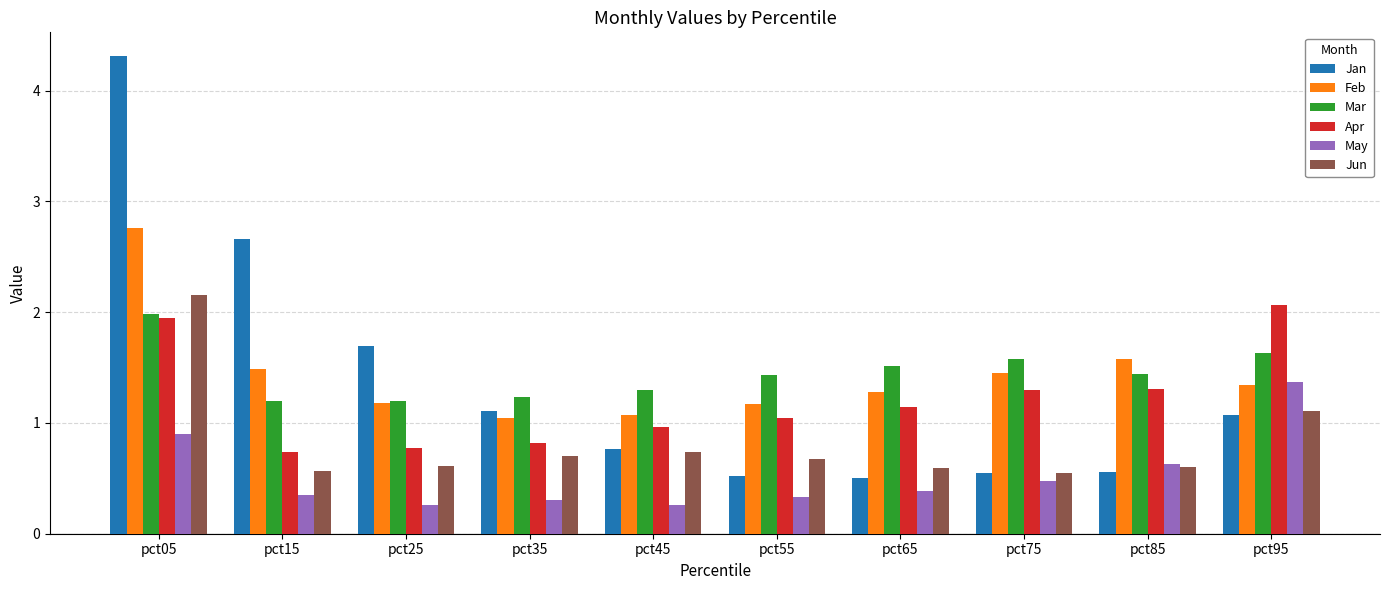

What is the average value of the Mar series?

1.5